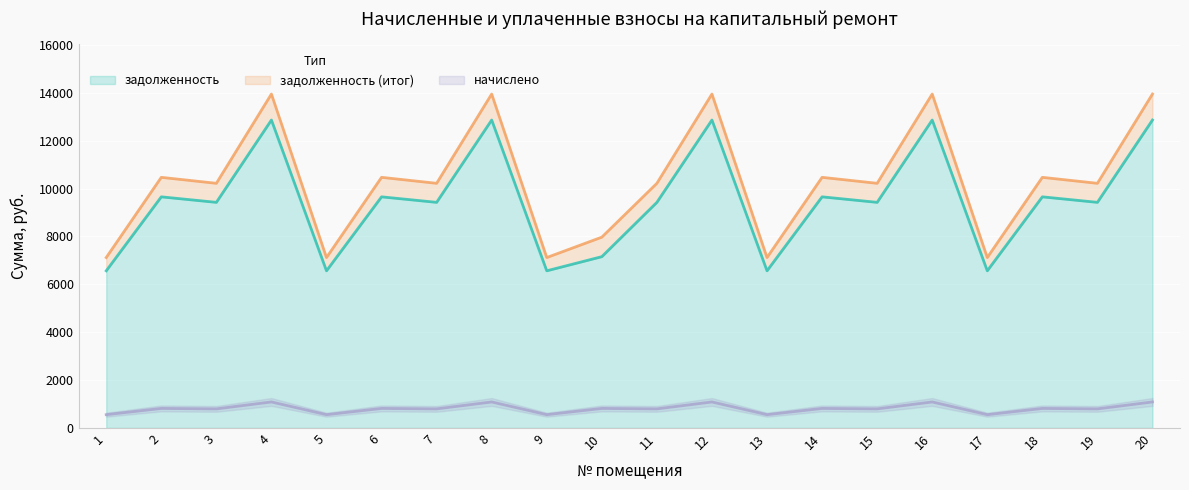

At which category is the sum across all series the highest?

4